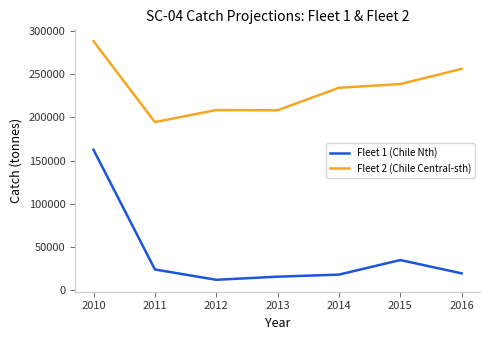

At which category does Fleet 1 (Chile Nth) reach its first local valley?

2012